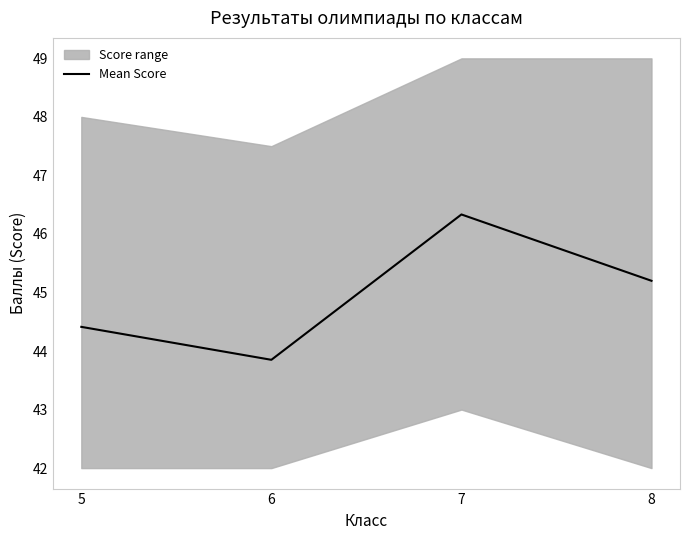

The value at 6 is 77.7. True or false?

False